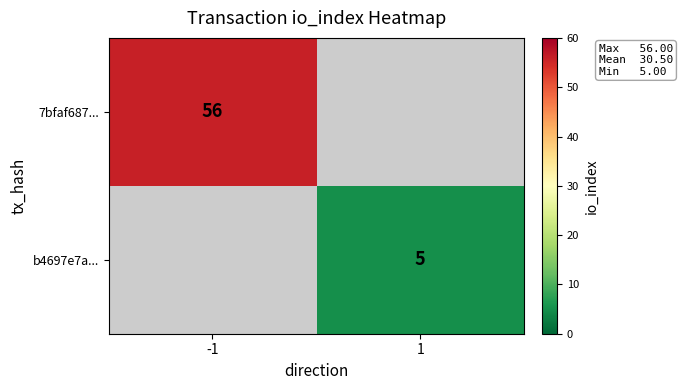

True or false: 7bfaf687... has a value of 32 at -1.

False